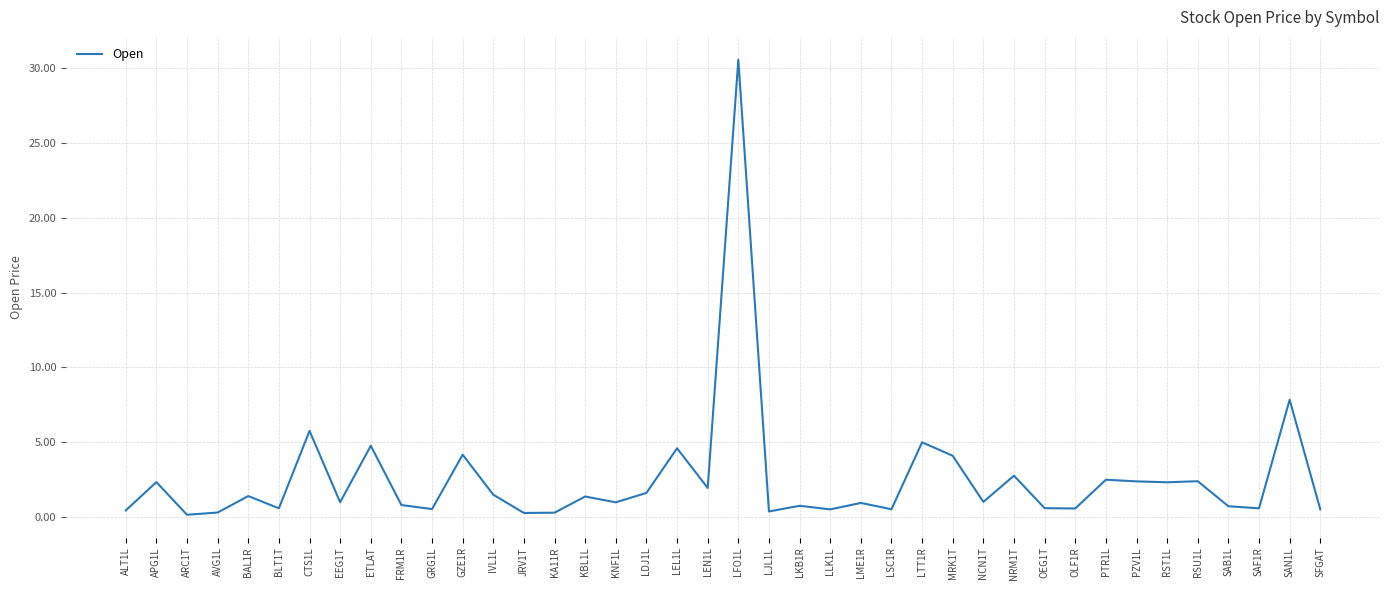

What is the average value?

2.5